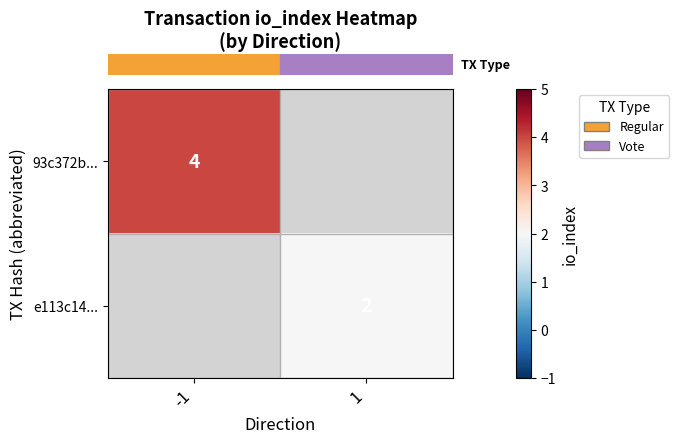

True or false: row_0 has a value of 4.0 at -1.

True